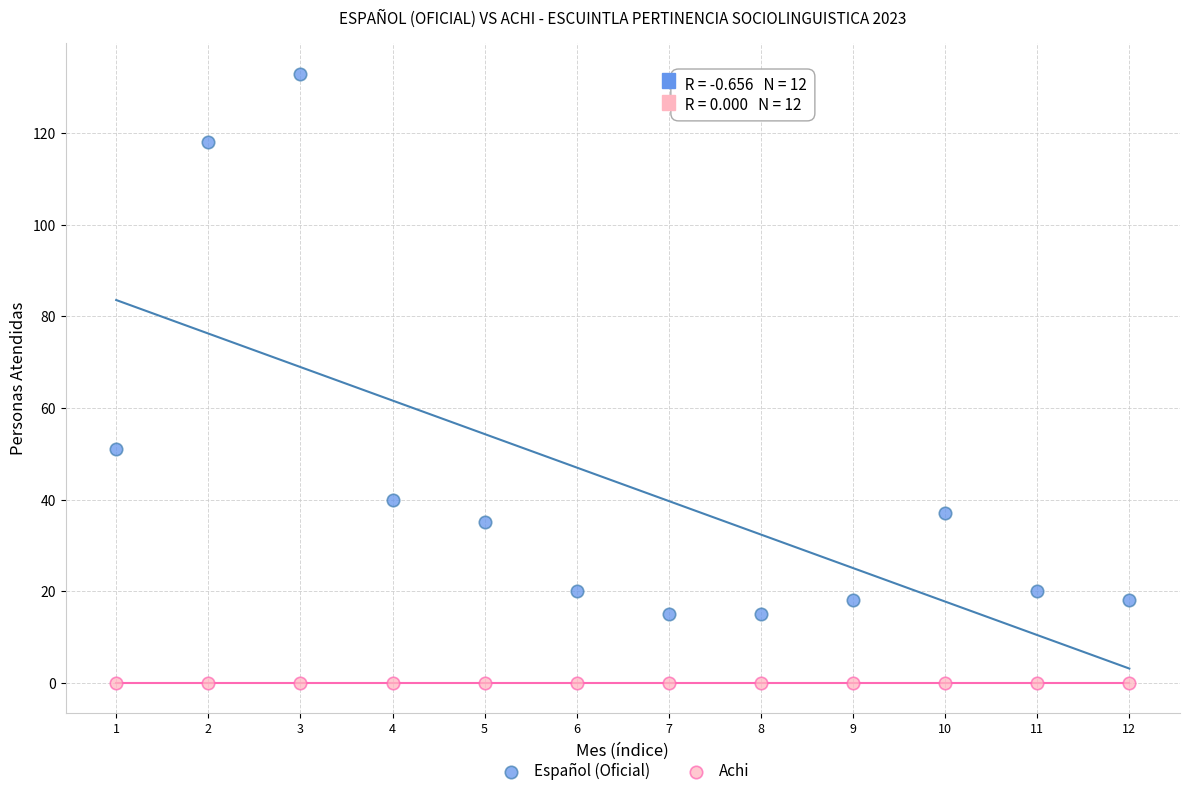

Which series contains the highest Y value?

Español (Oficial)